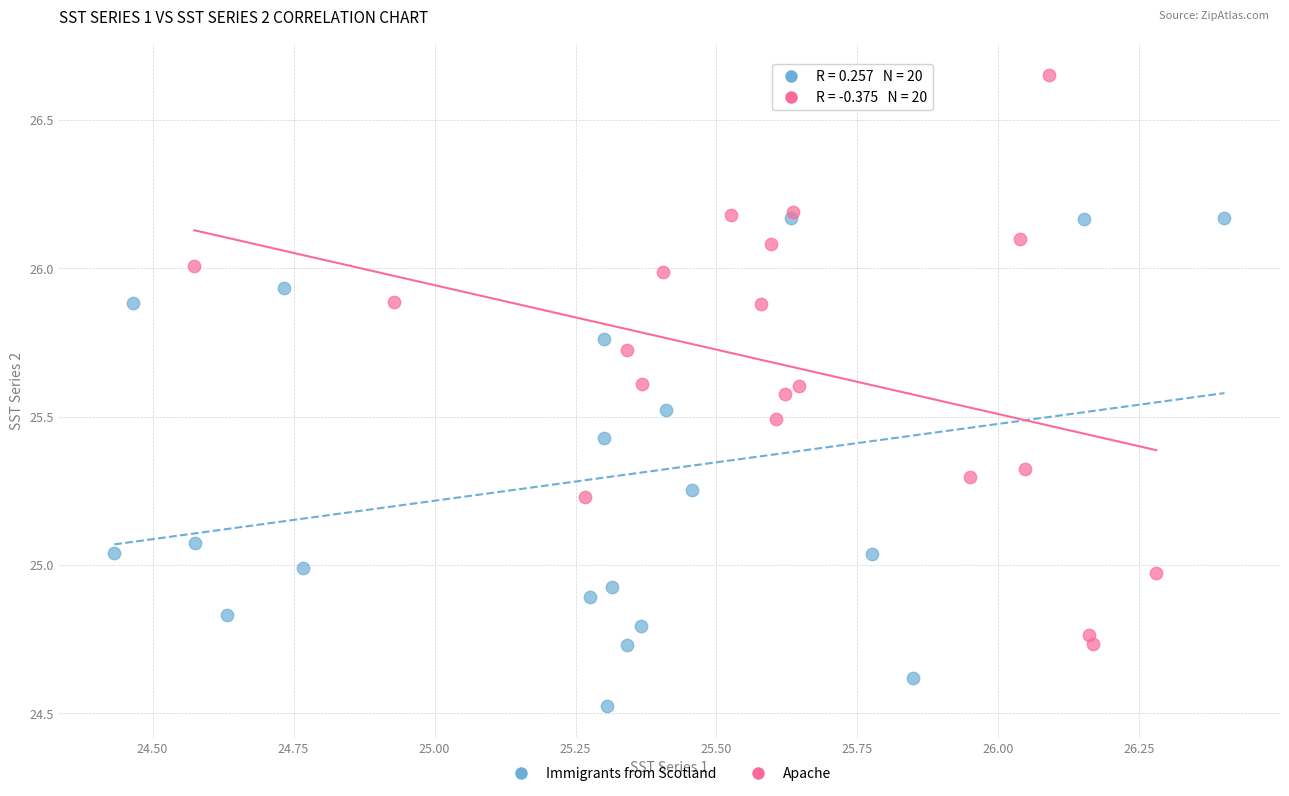

Which series has the largest Y range (max minus min)?

Apache